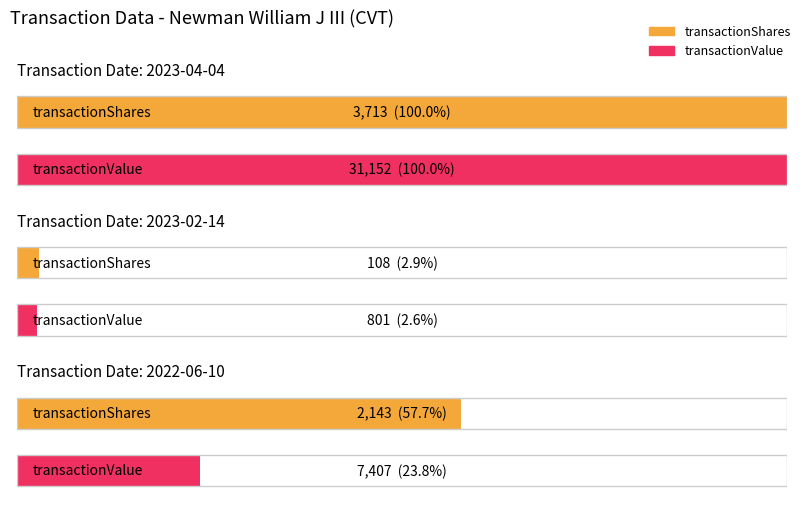

What is the difference between the maximum and second lowest values in the transactionValue series?

23745.0